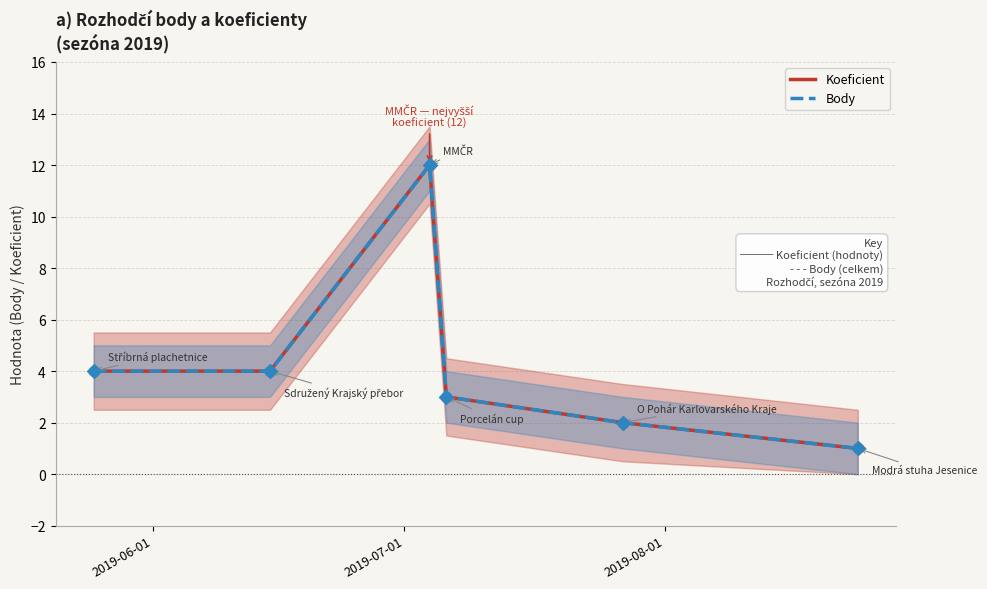

What are all the series names shown in the legend?

Koeficient, Body